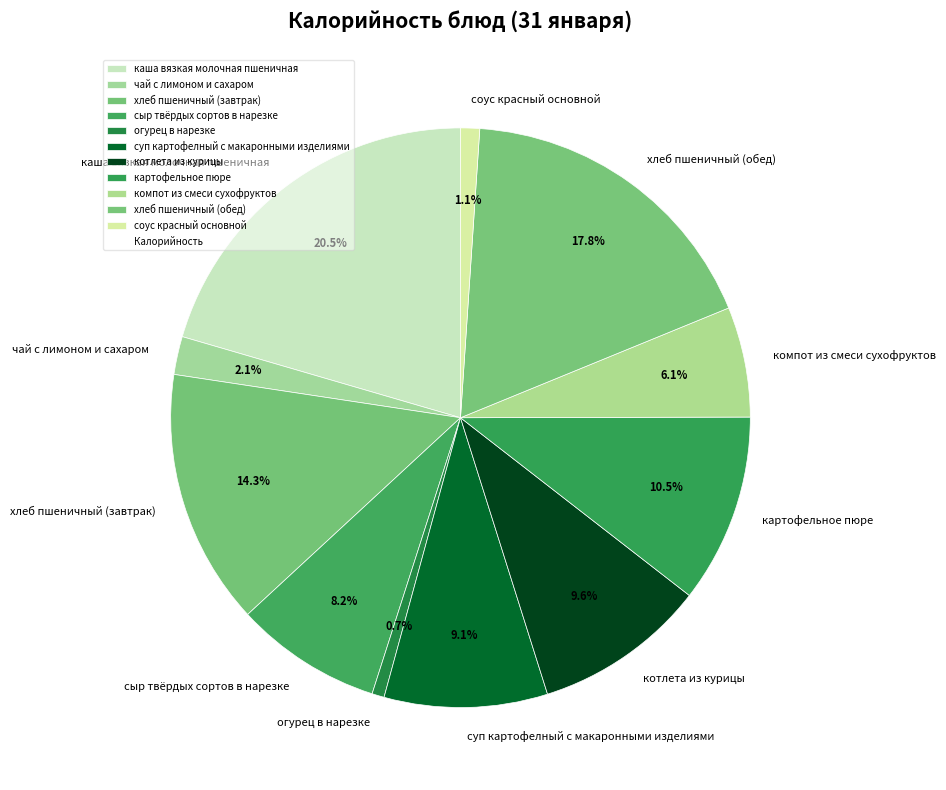

Which has a higher value, каша вязкая молочная пшеничная or хлеб пшеничный (завтрак)?

каша вязкая молочная пшеничная